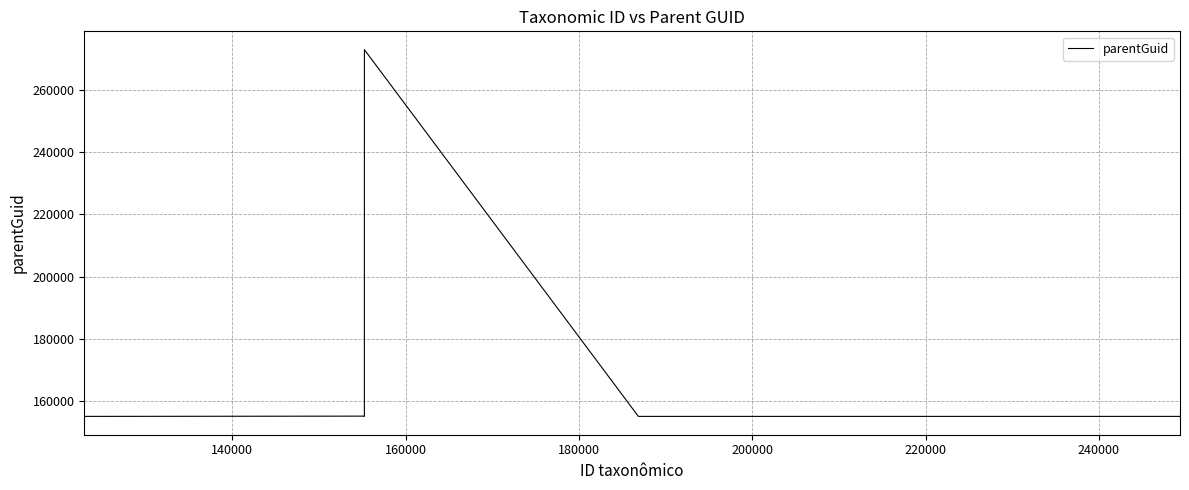

What is the difference between the maximum and minimum values?

117685